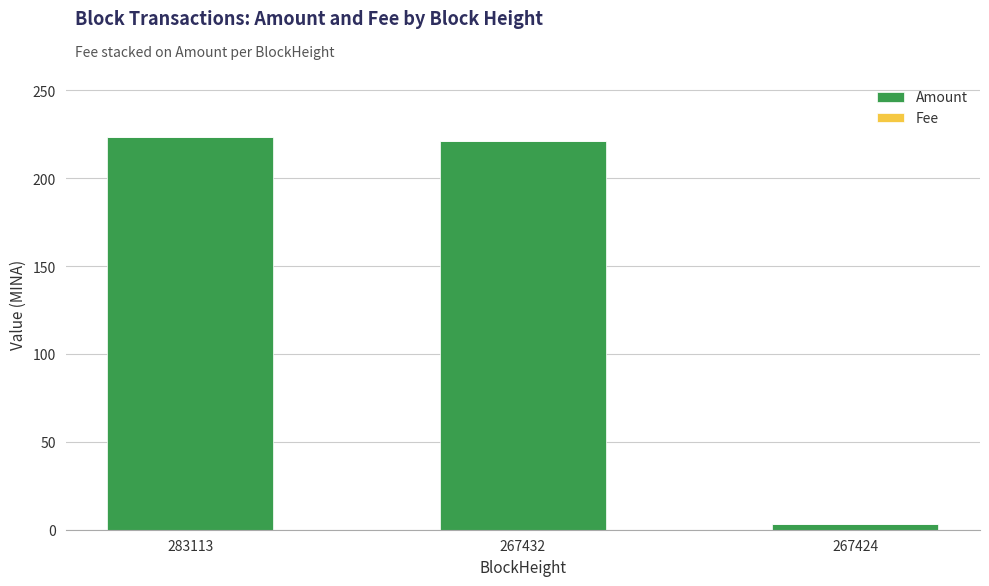

Is it true that Amount equals 3.1 at 267424?

True